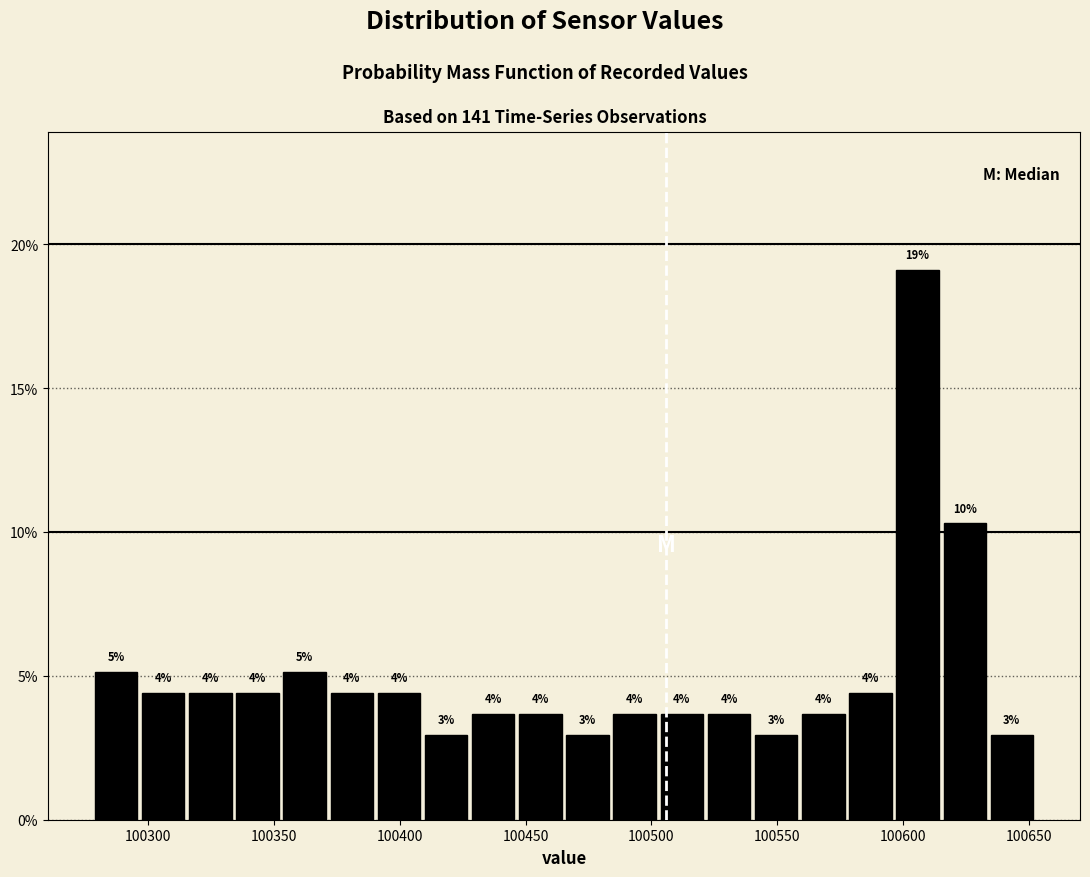

Read against the x-axis, roughly where is the centre of the tallest bar?

100605